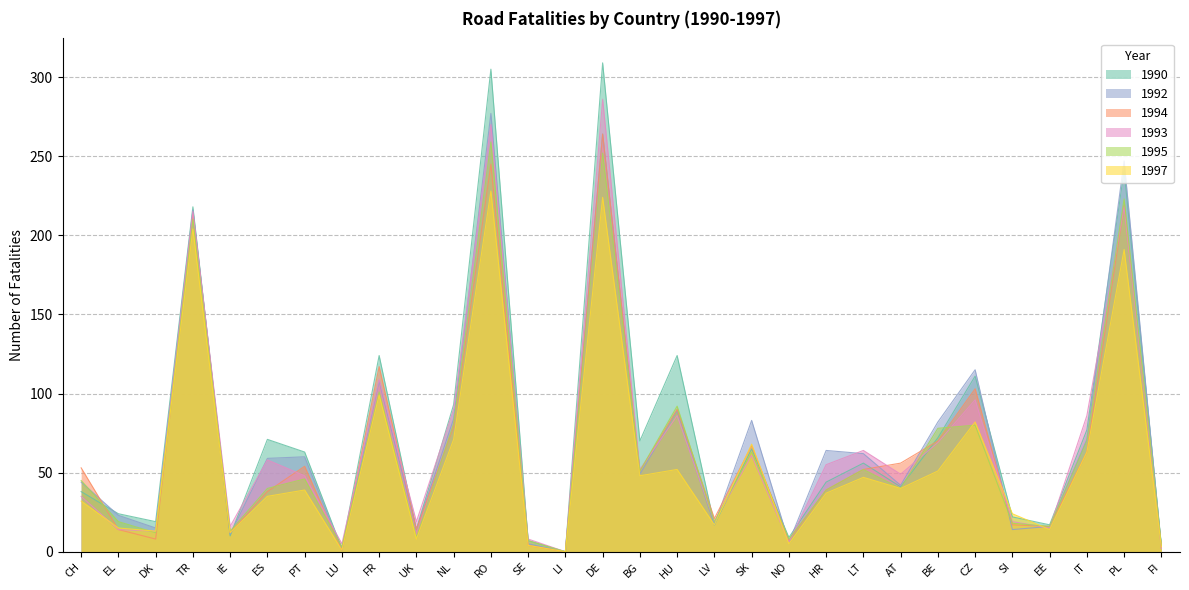

Count the number of data series in this chart.

6